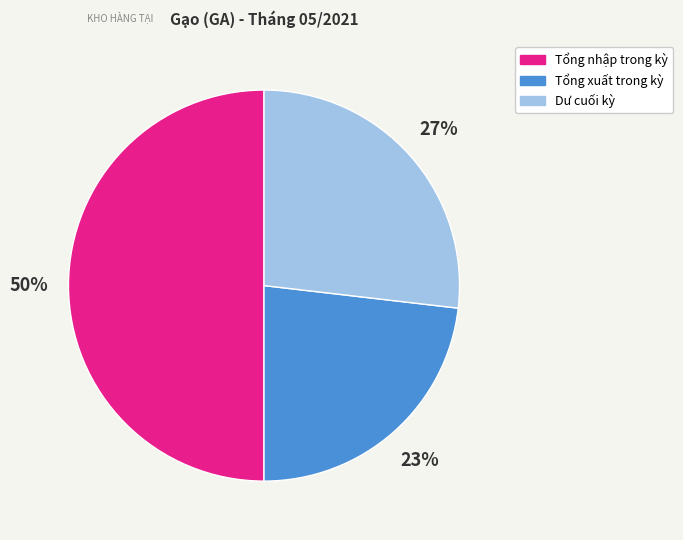

Which has a higher value, Tổng xuất trong kỳ or Dư cuối kỳ?

Dư cuối kỳ